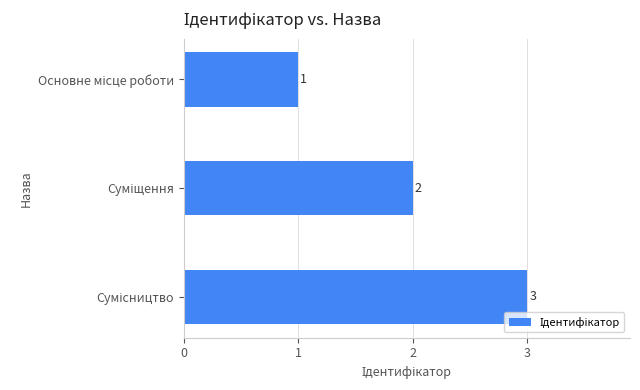

Count the values in the range 1 to 3.

3